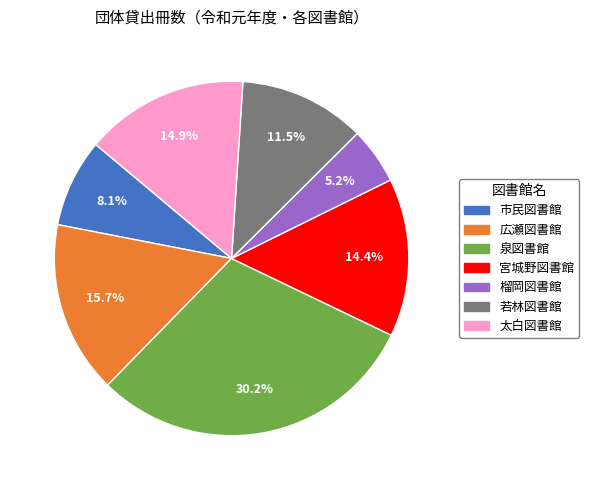

What percentage is NOT represented by 若林図書館?

88.5%